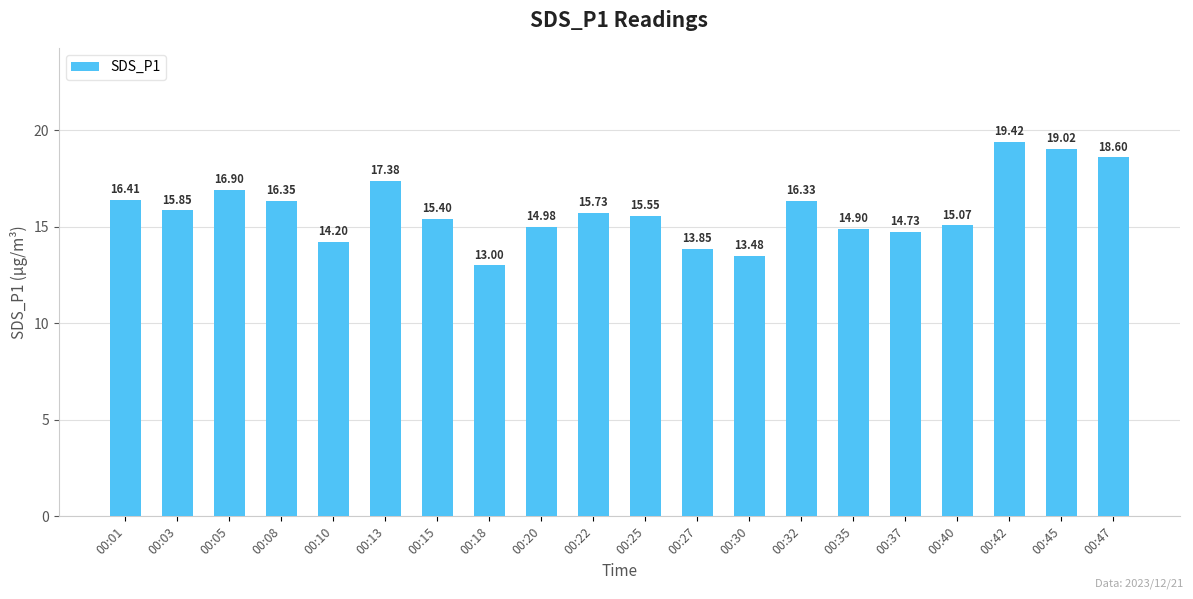

What is the value of the 14th bar from the left?

16.3